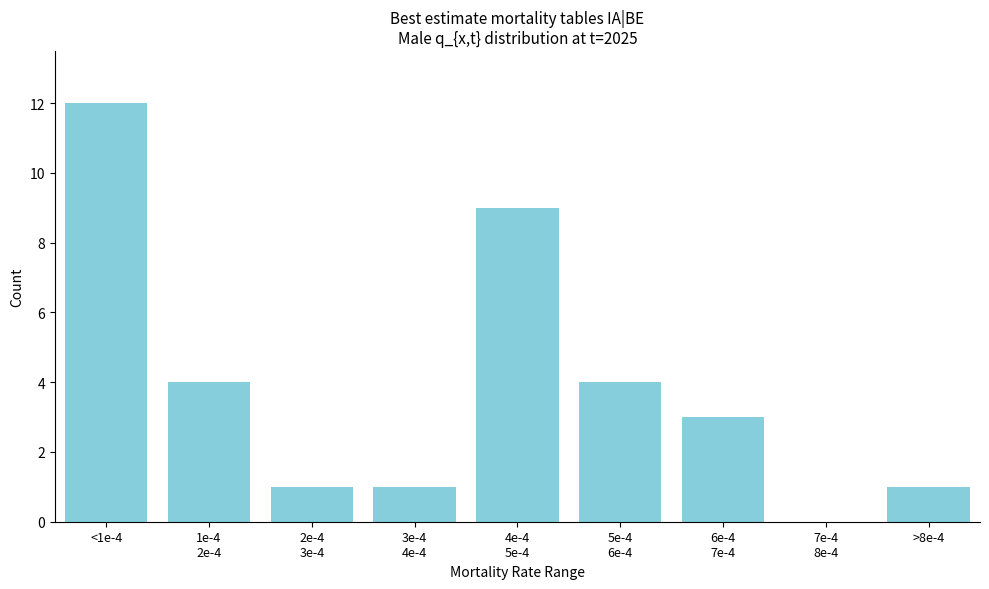

What is the greatest value displayed?

12